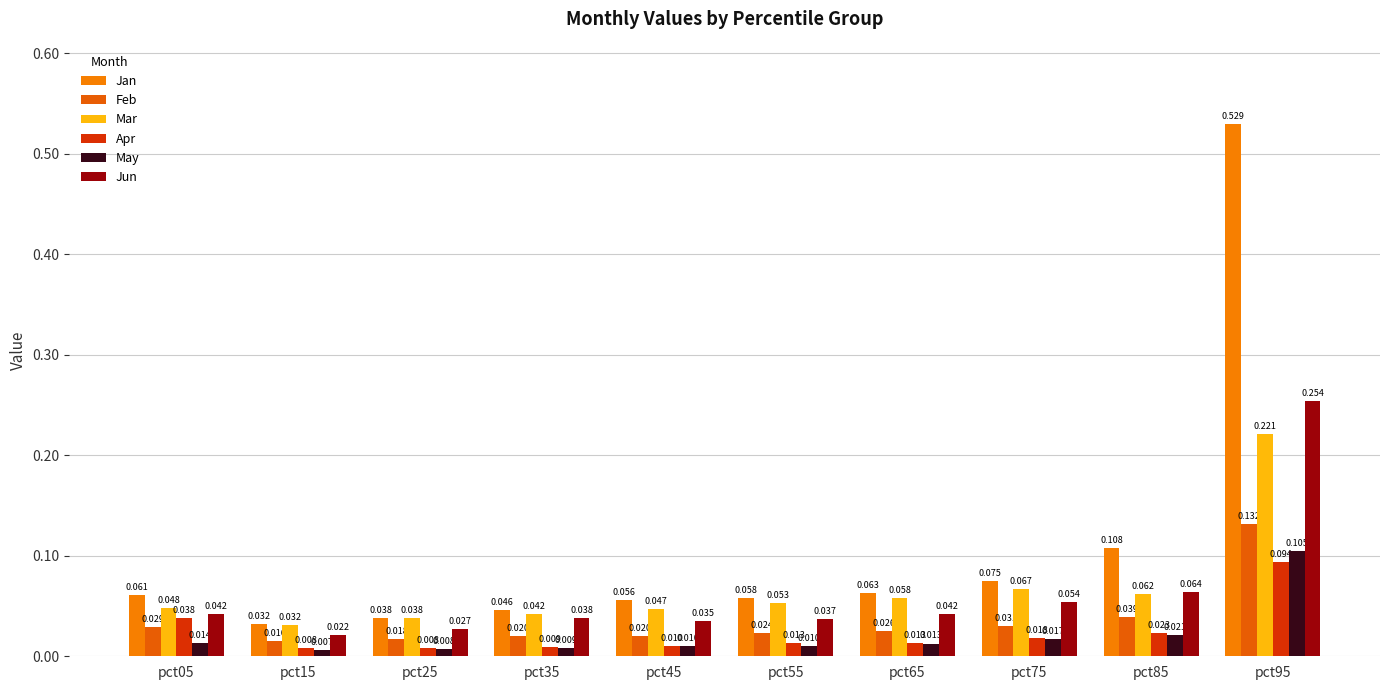

Does the chart contain stacked bars?

No